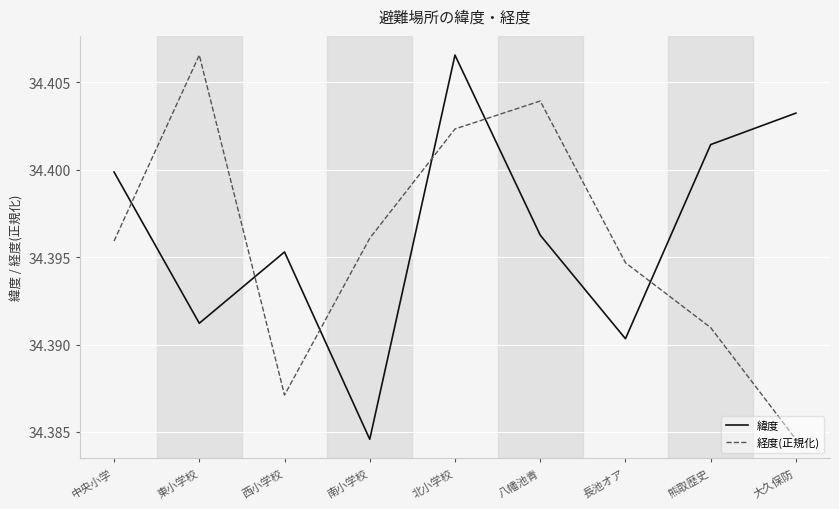

Rank the series by their average value, from highest to lowest.

緯度, 経度(正規化)